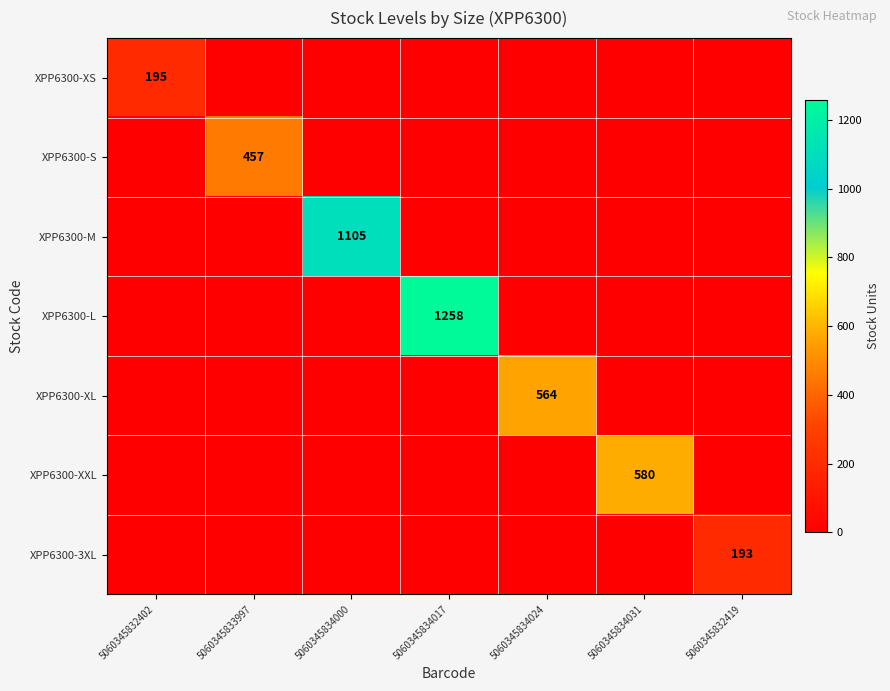

Is it true that XPP6300-XS equals 319 at 5060345832402?

False